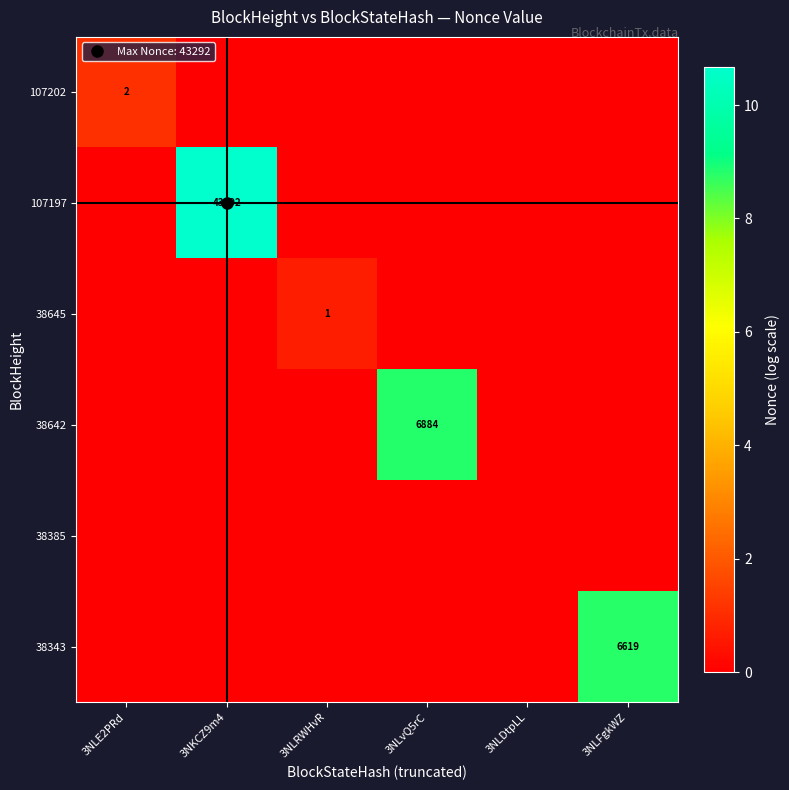

Count the number of data series in this chart.

6